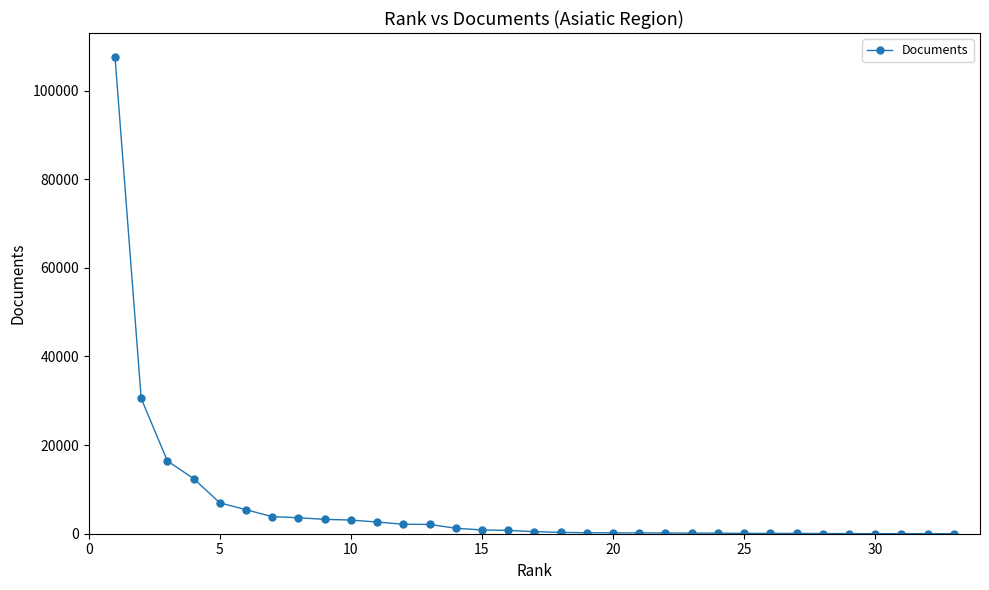

What is the maximum value shown in the chart?

107609